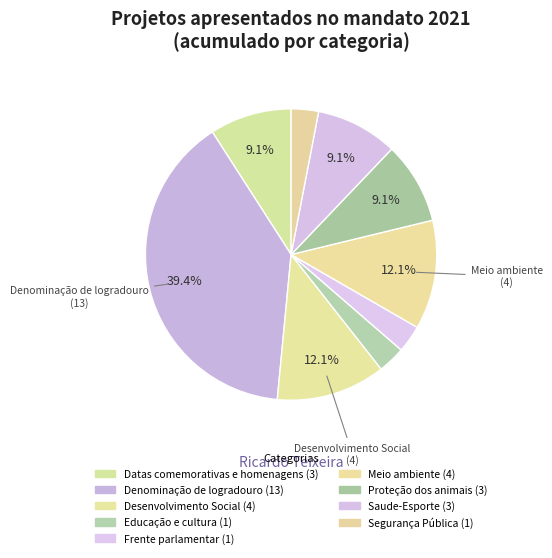

How many slices are in this pie chart?

9